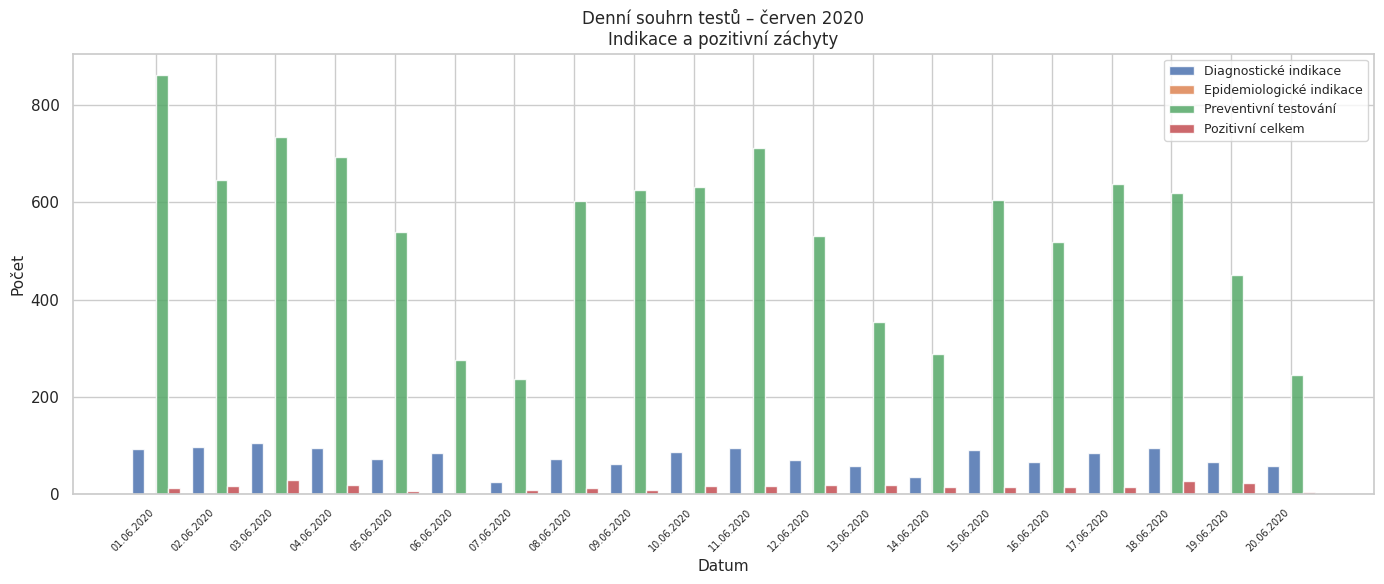

Is it true that Preventivní testování equals 236 at 07.06.2020?

True